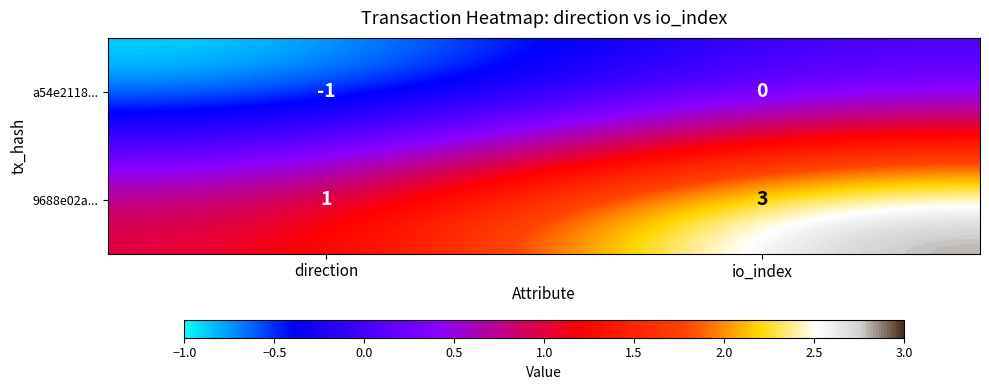

List the series in order of their peak value, highest first.

9688e02a..., a54e2118...